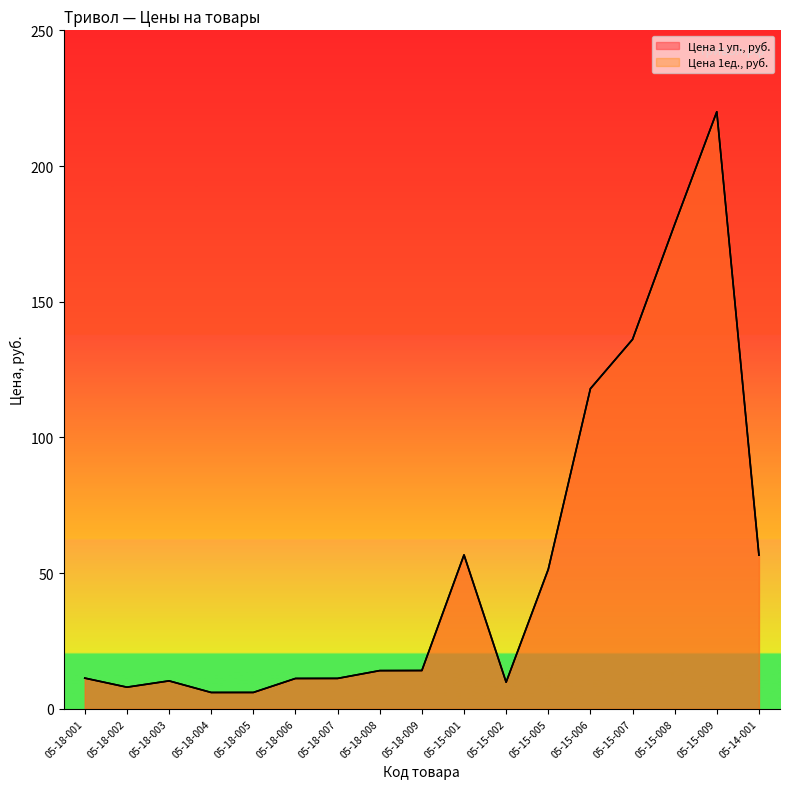

Does the chart display data point markers on the line(s)?

No